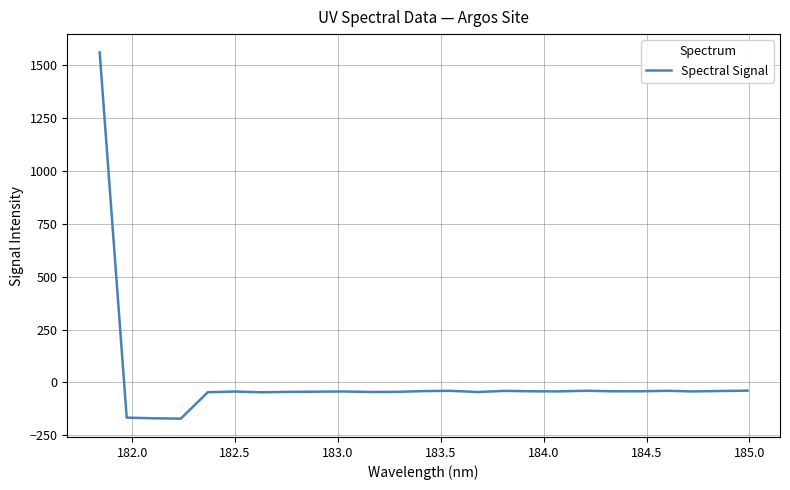

What is the smallest value displayed?

-170.8